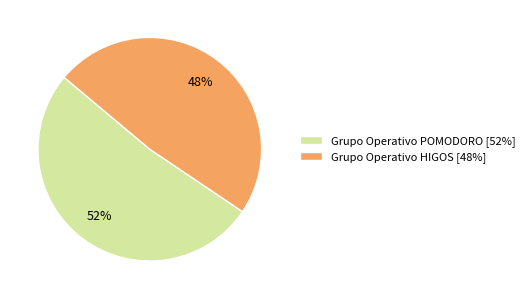

To the nearest percent, what is the combined percentage of Grupo Operativo POMODORO [52%] and Grupo Operativo HIGOS [48%]?

100%